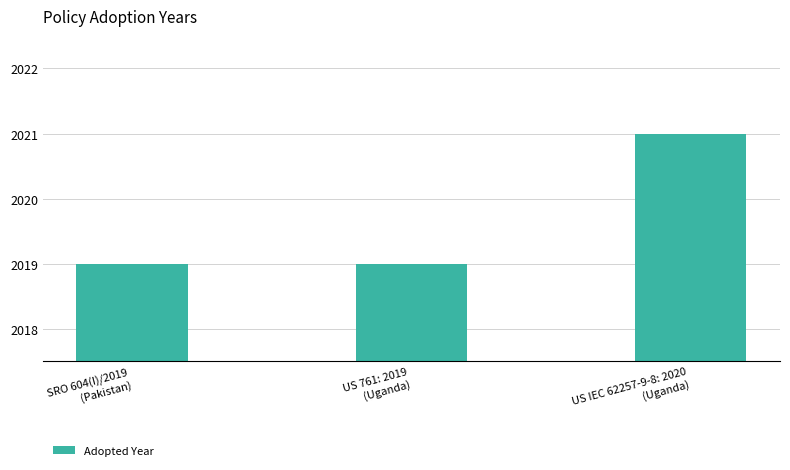

What is the sum of all values?

6059